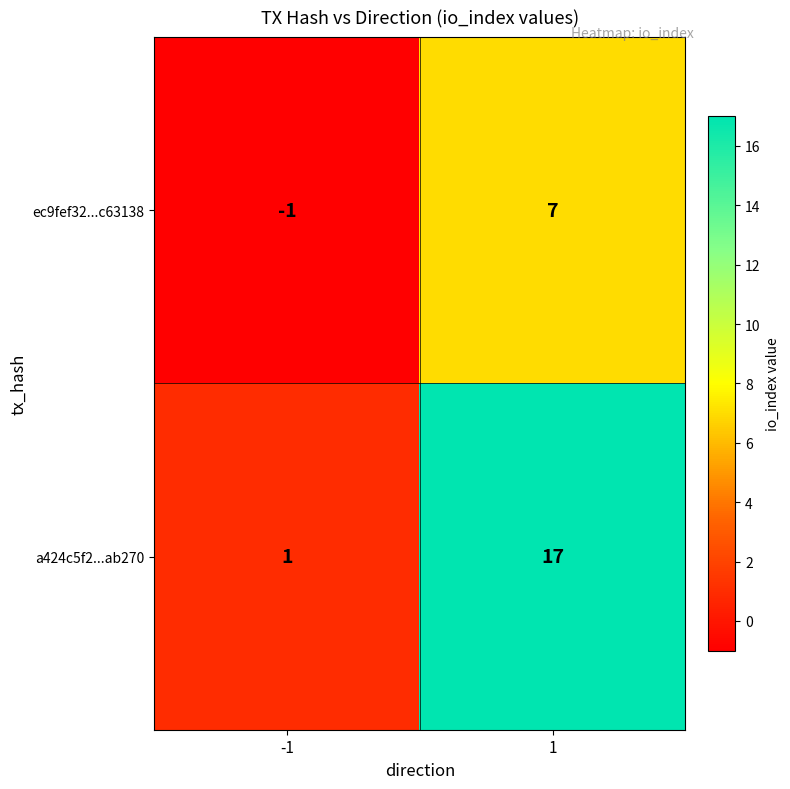

How many series are shown in this chart?

2